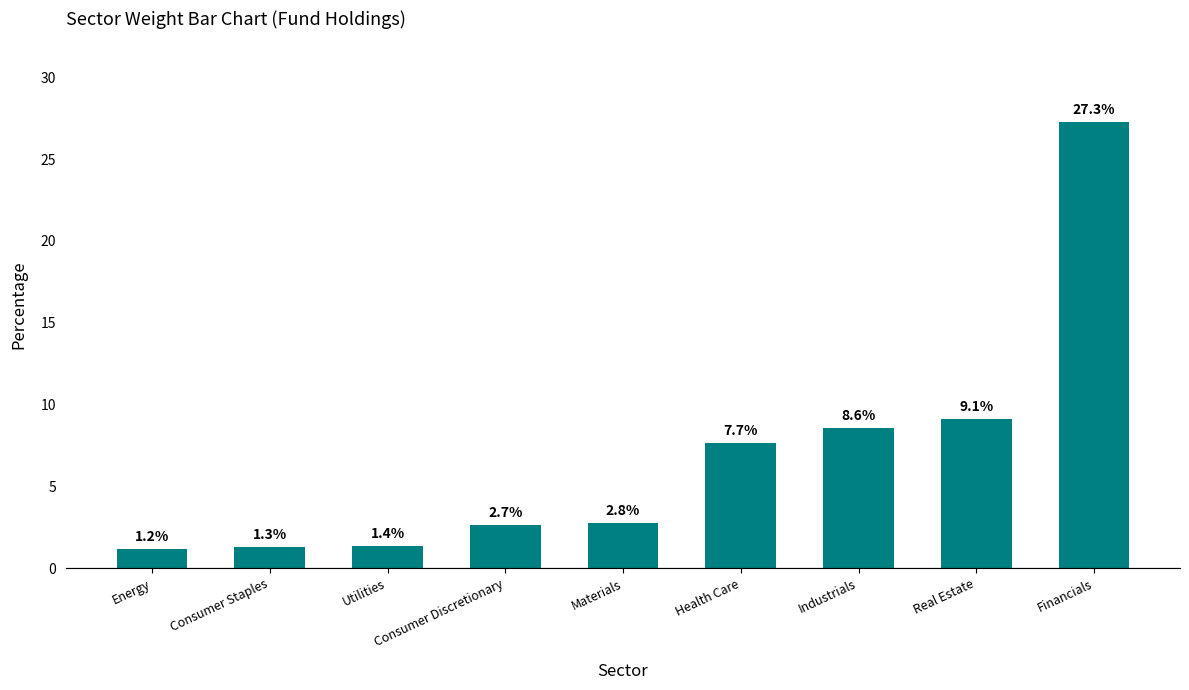

List the labels in order of value, largest first.

Financials, Real Estate, Industrials, Health Care, Materials, Consumer Discretionary, Utilities, Consumer Staples, Energy